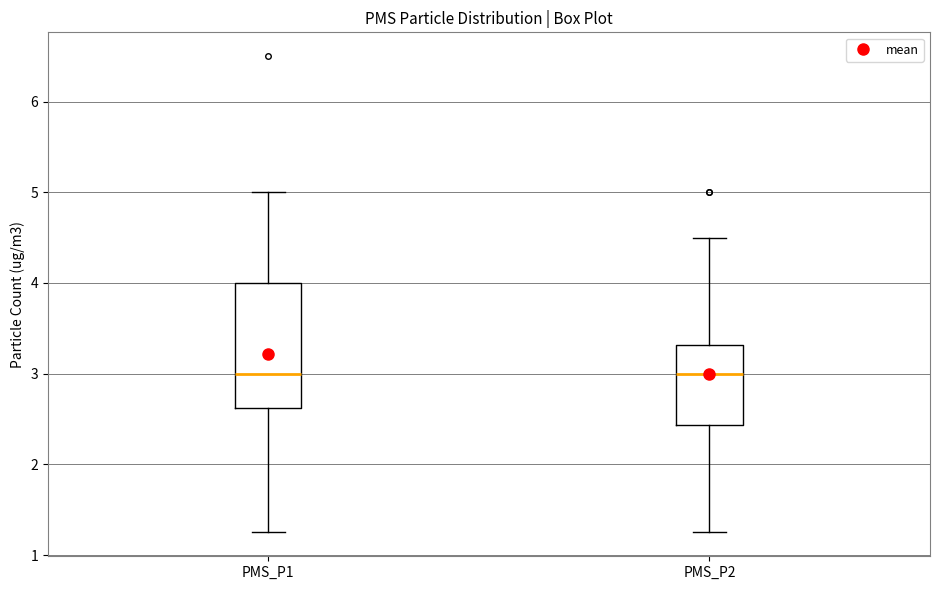

Where does the upper whisker of the box for PMS_P2 end on the y-axis? The values are not printed on the chart, so give them approximately, as read against the axis.

4.5